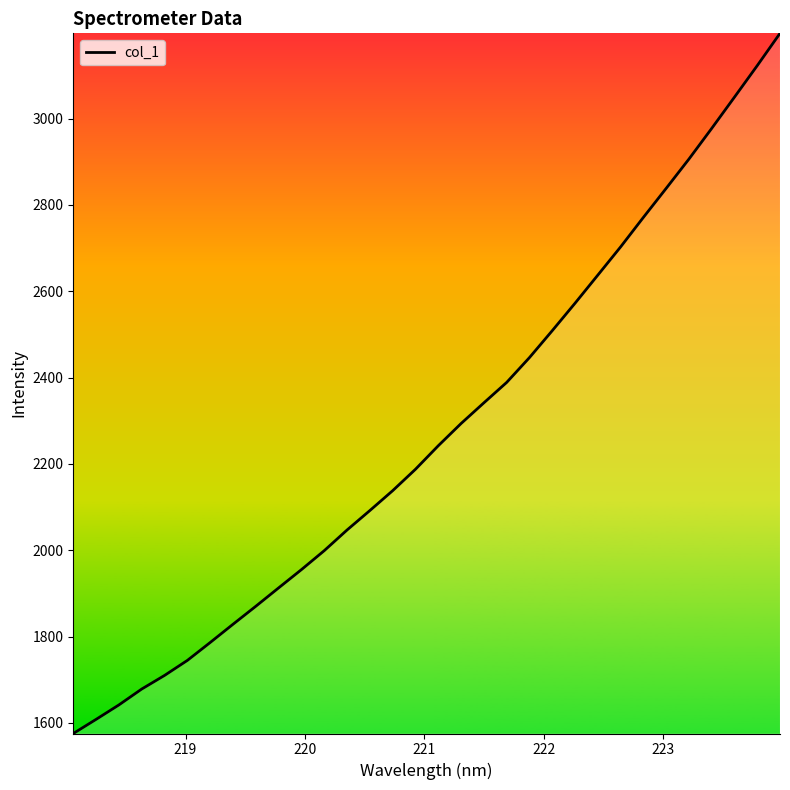

What is the sum of all values?

72772.3